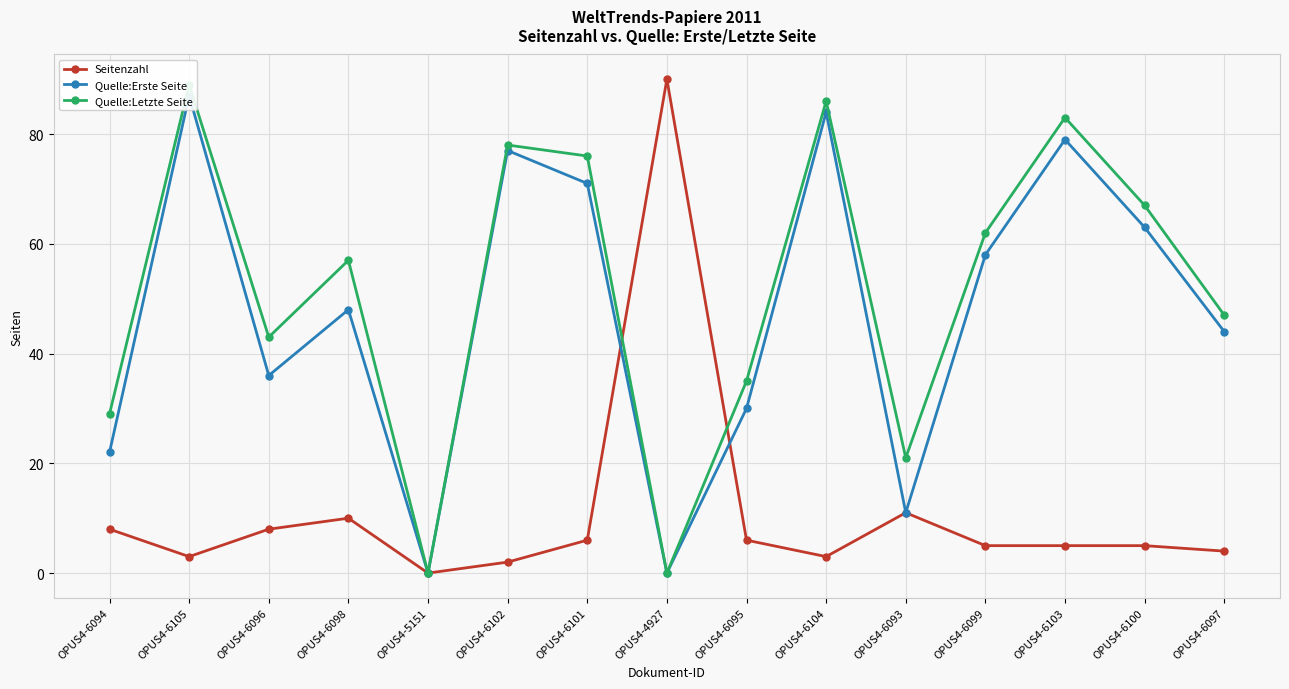

What position from the right is OPUS4-6093?

5